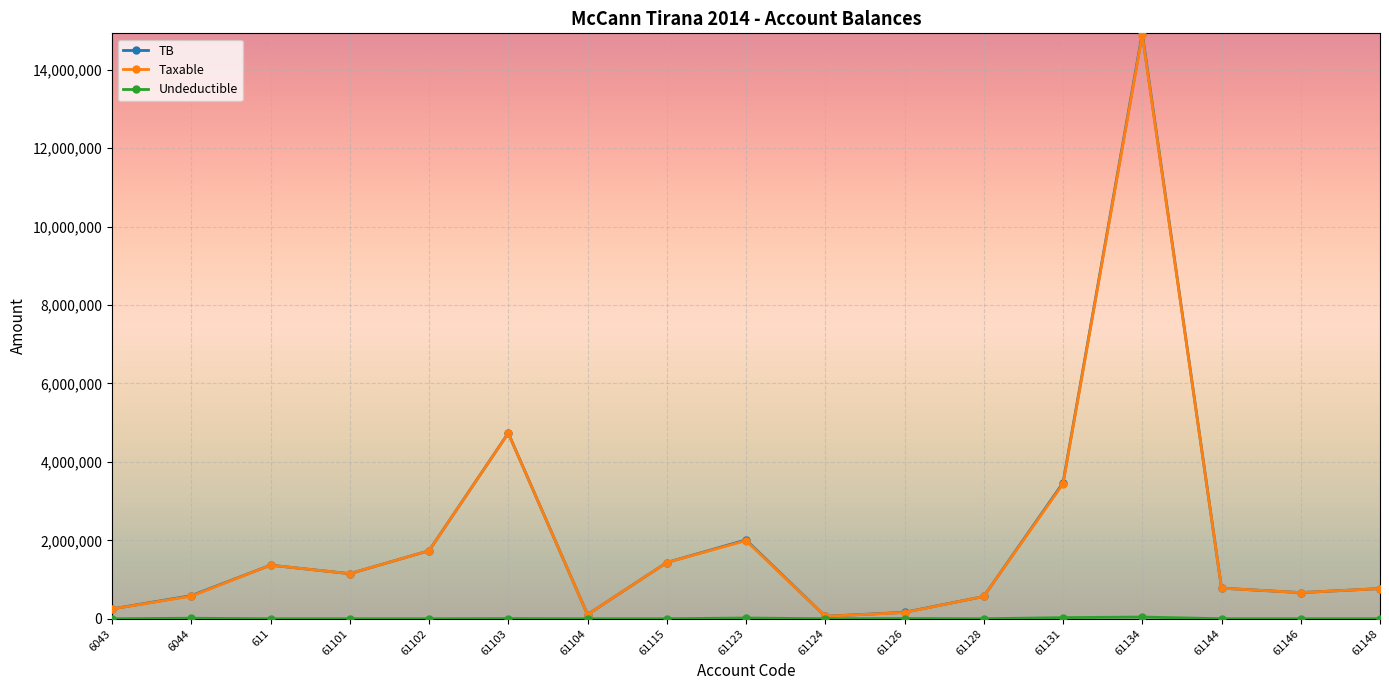

At which category is the sum across all series the highest?

61134